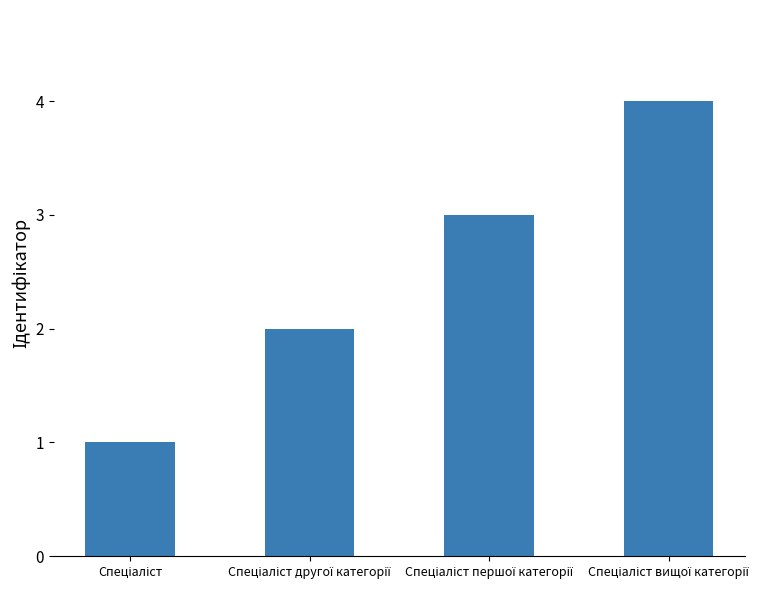

What is the maximum value shown in the chart?

4